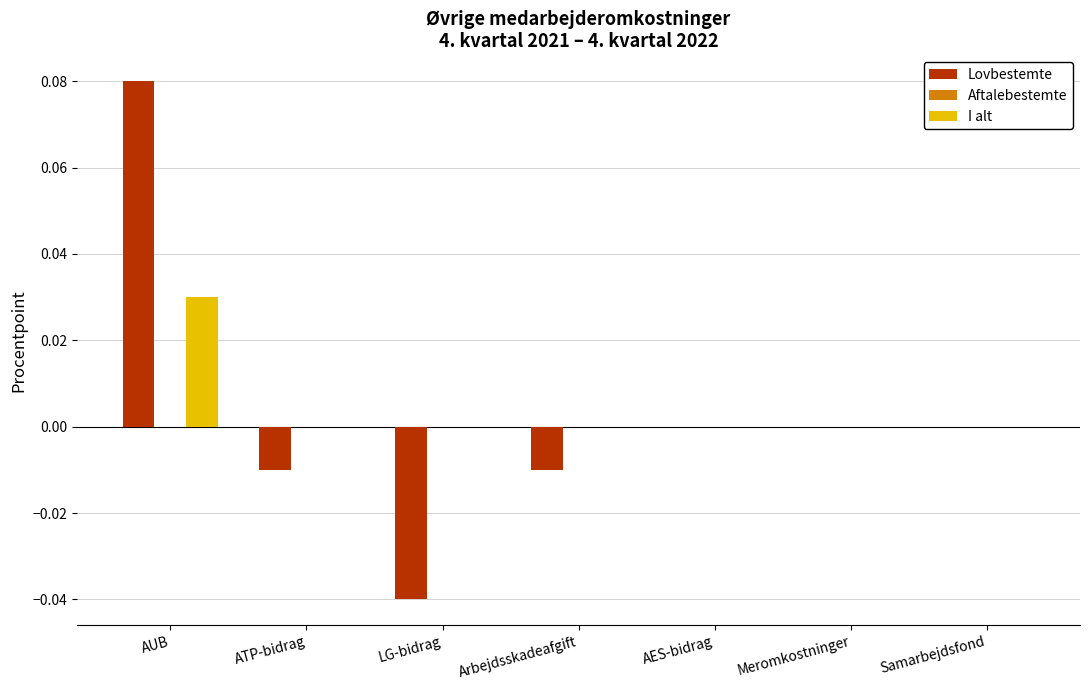

Which category has the highest value across all series?

AUB